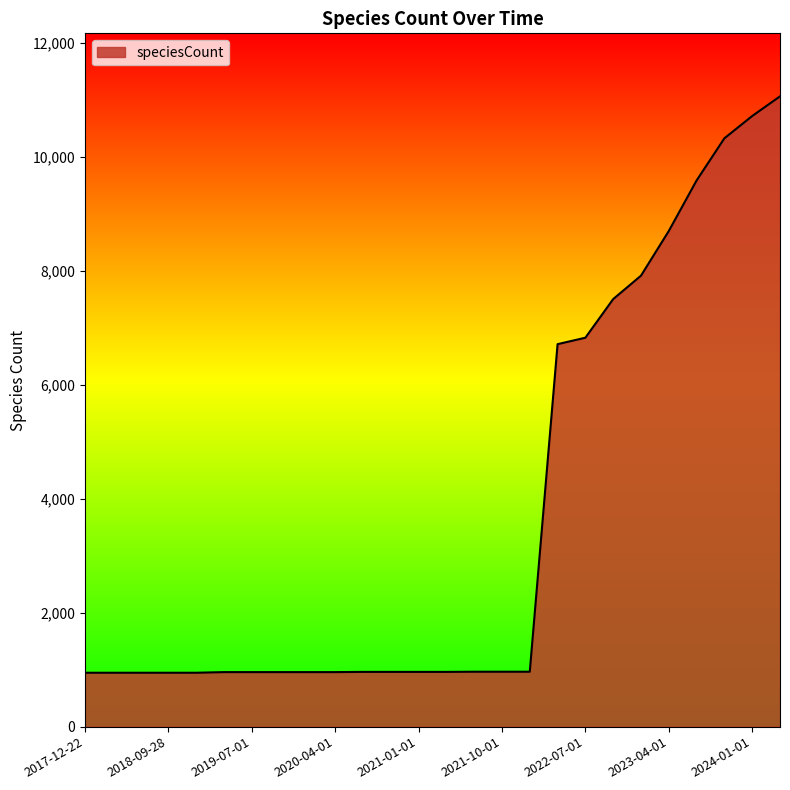

What is the difference between the maximum and minimum values?

10116